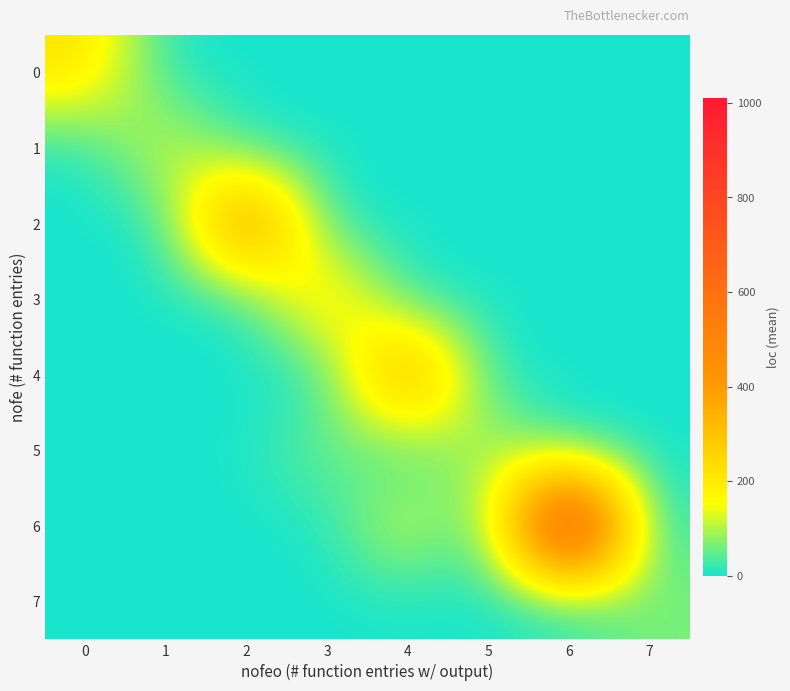

Reading right to left, extract all data points from this chart.

0: 7=0.0	6=0.0	5=0.0	4=0.0	3=0.0	2=0.0	1=0.0	0=225.5
1: 7=0.0	6=0.0	5=0.0	4=0.0	3=0.0	2=0.0	1=145.5	0=0.0
2: 7=0.0	6=0.0	5=0.0	4=0.0	3=0.0	2=515.2	1=0.0	0=0.0
3: 7=0.0	6=0.0	5=0.0	4=0.0	3=252.7	2=0.0	1=0.0	0=0.0
4: 7=0.0	6=0.0	5=0.0	4=440.0	3=0.0	2=0.0	1=0.0	0=0.0
5: 7=0.0	6=0.0	5=124.5	4=0.0	3=68.0	2=0.0	1=0.0	0=0.0
6: 7=0.0	6=1009.0	5=0.0	4=147.0	3=0.0	2=0.0	1=0.0	0=0.0
7: 7=67.0	6=0.0	5=0.0	4=0.0	3=0.0	2=0.0	1=0.0	0=0.0